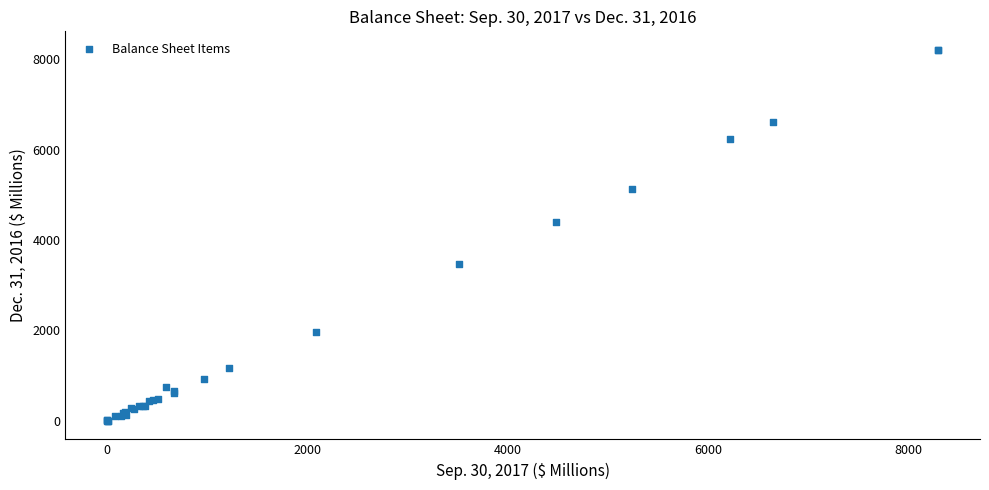

What Y value in the scatter plot is closest to 4105?

4406.7